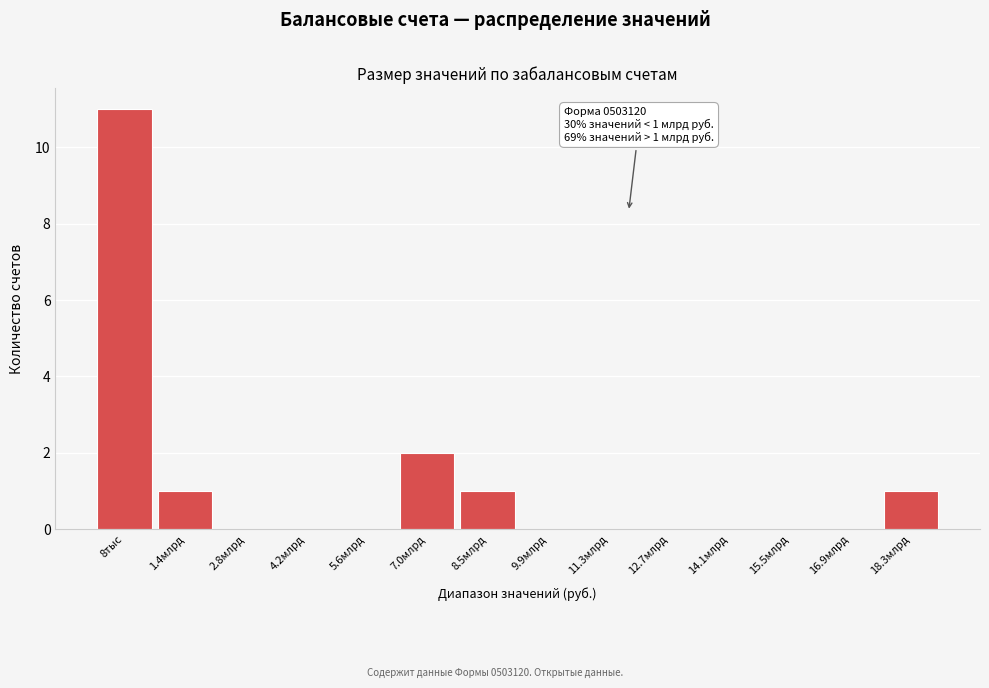

Reading left to right, transcribe all the data shown in this chart.

8тыс=11	1.4млрд=1	2.8млрд=0	4.2млрд=0	5.6млрд=0	7.0млрд=2	8.5млрд=1	9.9млрд=0	11.3млрд=0	12.7млрд=0	14.1млрд=0	15.5млрд=0	16.9млрд=0	18.3млрд=1